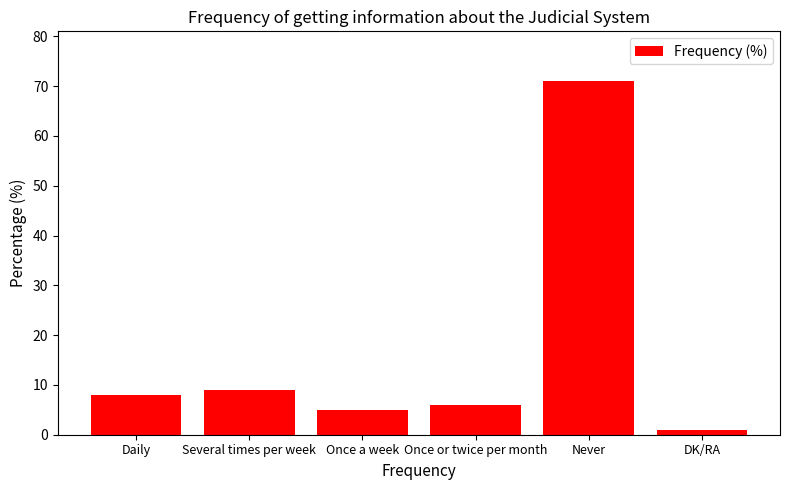

The value at DK/RA is 1. True or false?

True